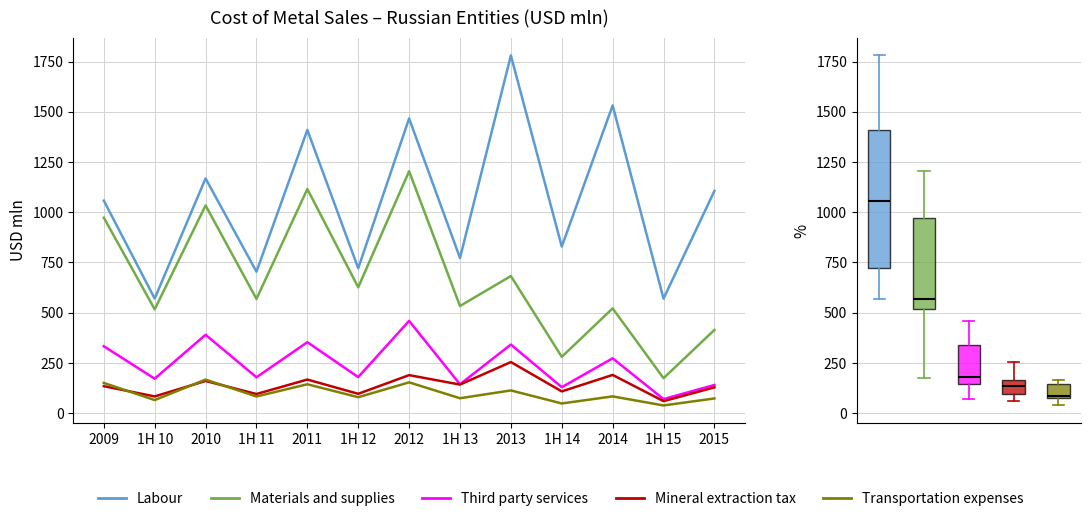

Which series changed the most between 1H 13 and 2013?

Labour